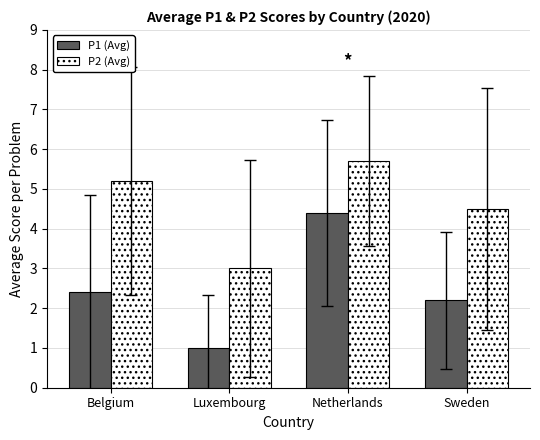

What value does the P2 (Avg) series have at Netherlands?

5.7